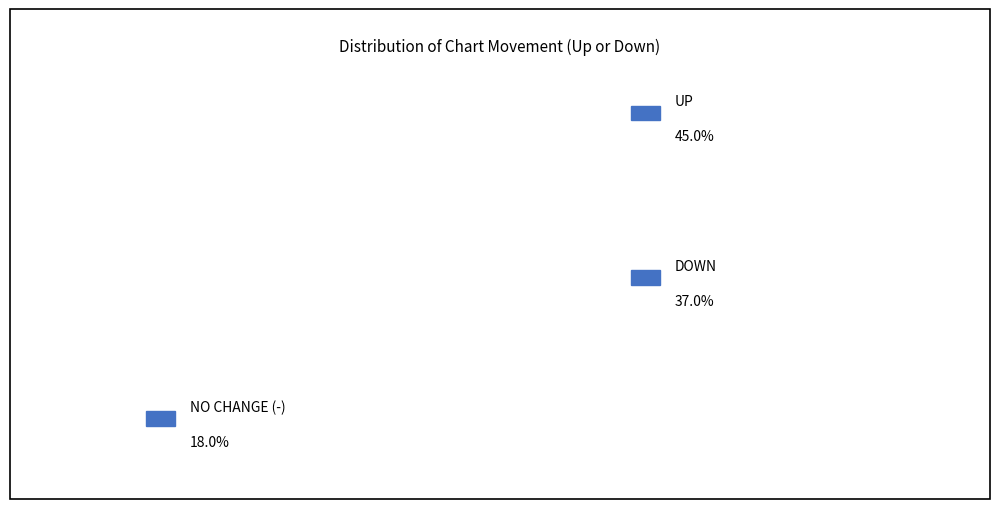

To the nearest percent, what percentage of the pie is up?

45%